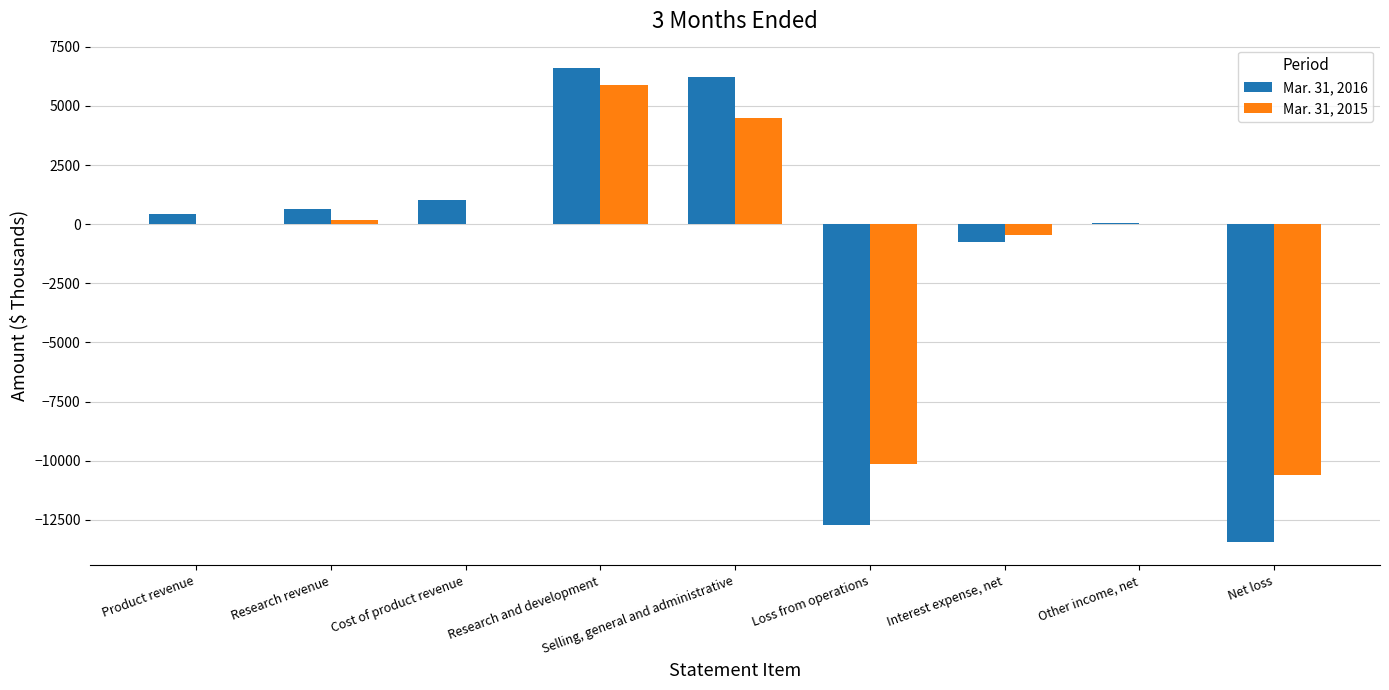

Is the value of Mar. 31, 2016 at Net loss greater than the value of Mar. 31, 2015 at Loss from operations?

No